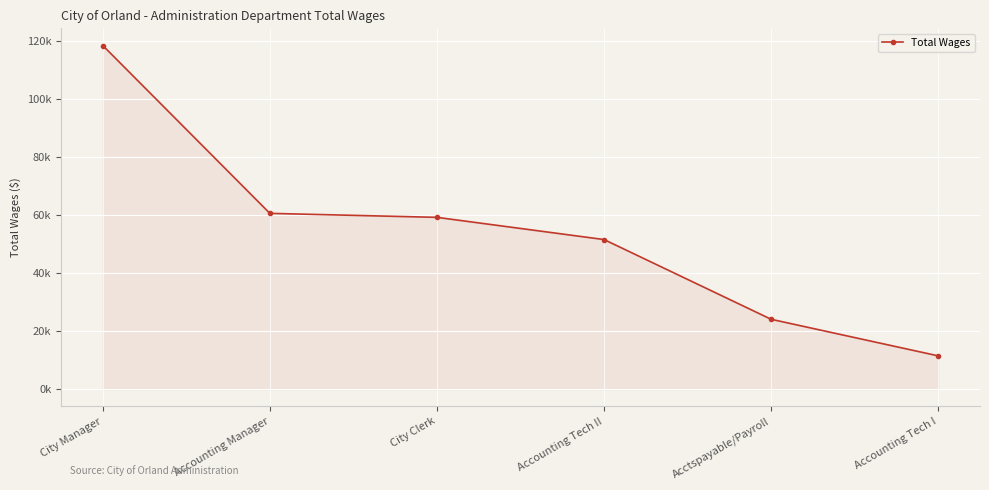

List the labels in order of value, largest first.

City Manager, Accounting Manager, City Clerk, Accounting Tech II, Acctspayable/Payroll, Accounting Tech I